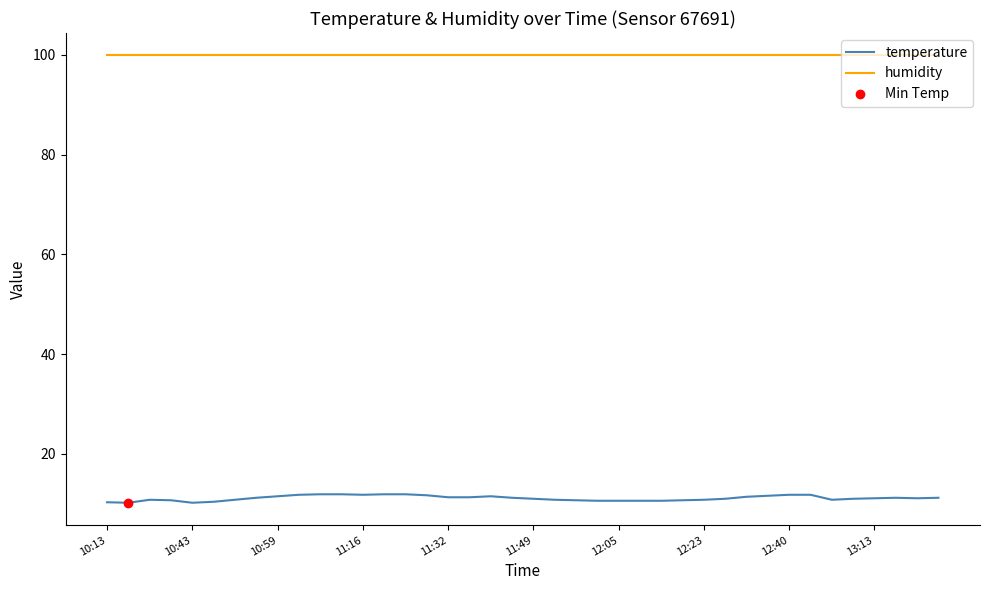

What is the maximum value shown in the chart?

99.9